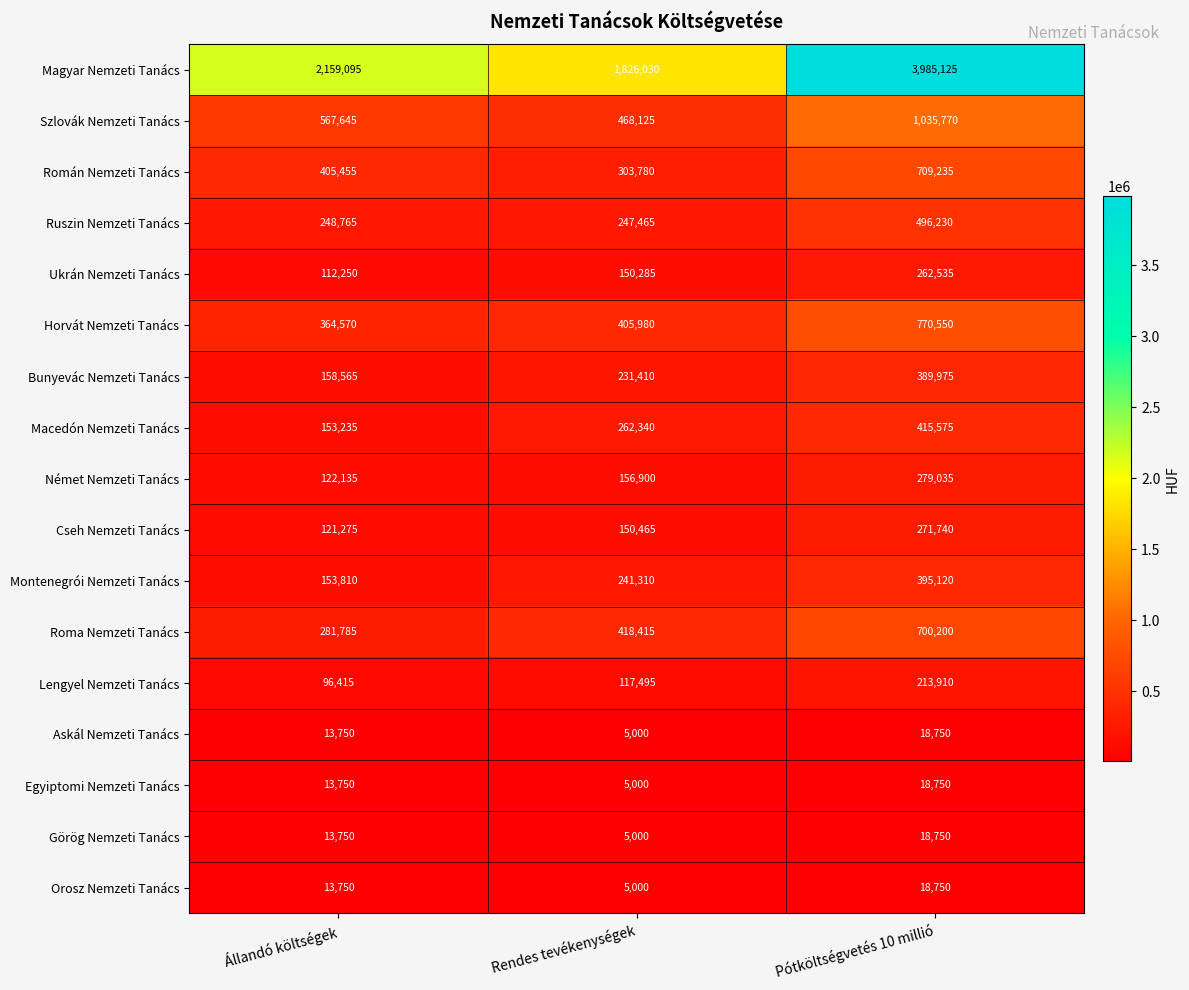

Count the Horvát Nemzeti Tanács values in the range 364570 to 770550.

3